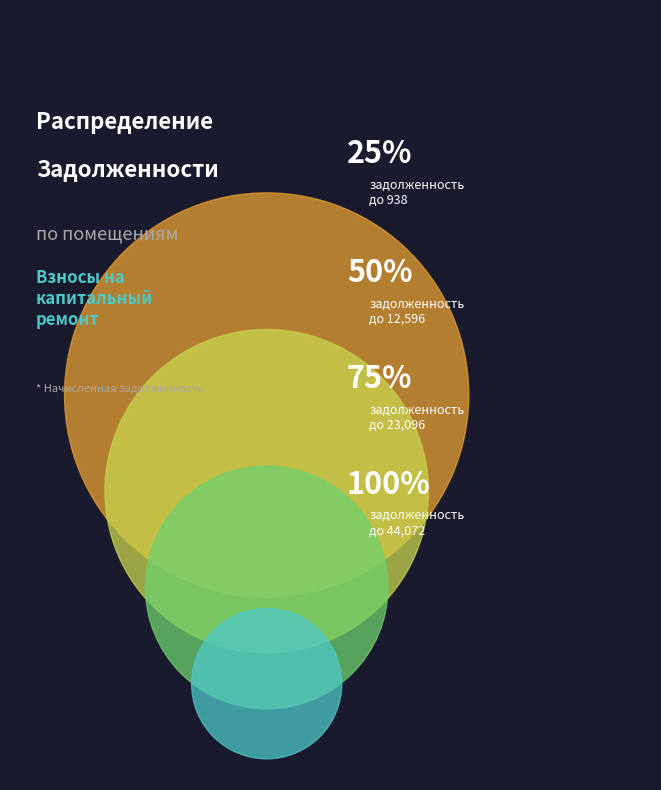

To the nearest percent, what percentage of the pie is 30?

6%